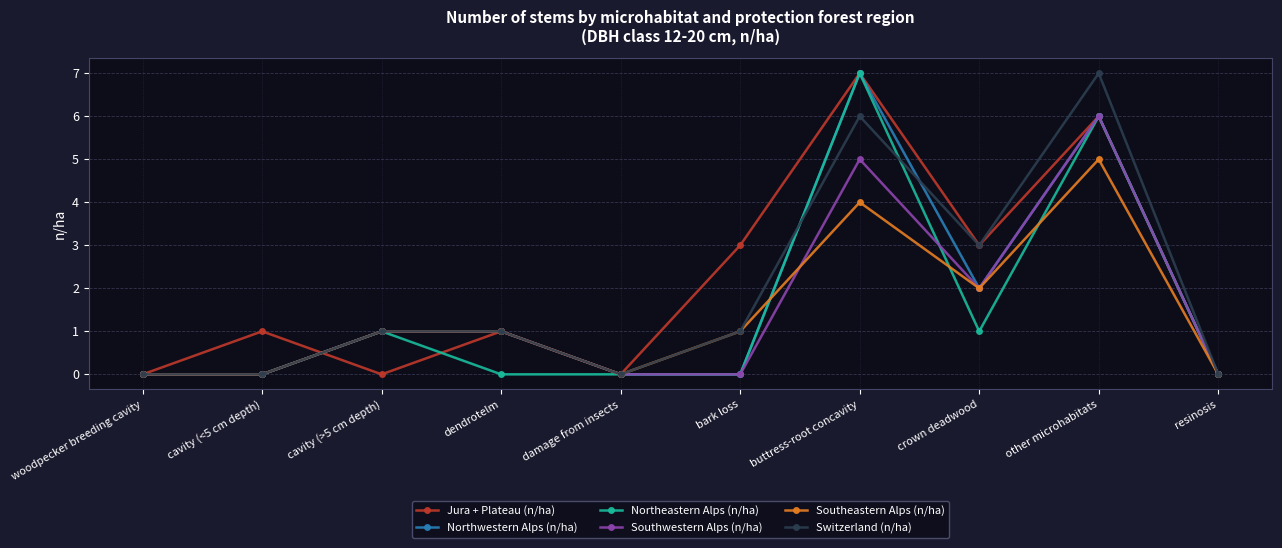

Is the value of Southwestern Alps (n/ha) at buttress-root concavity greater than the value of Northwestern Alps (n/ha) at bark loss?

Yes